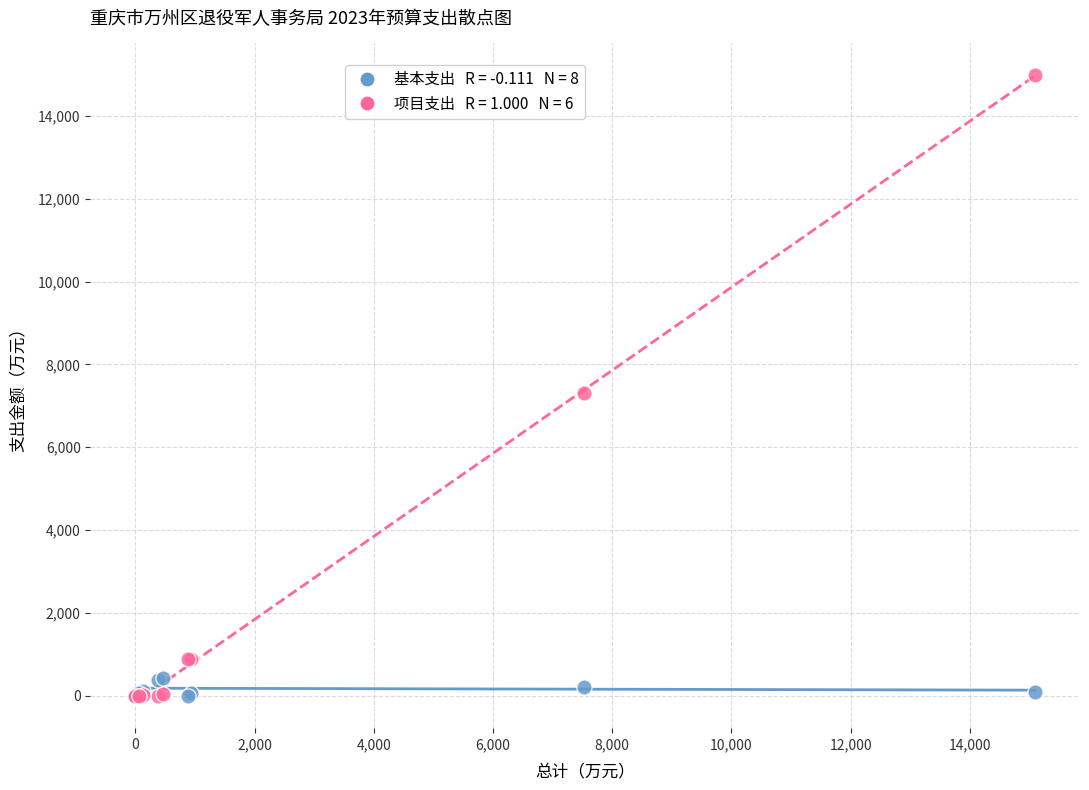

Across all series, what Y value is closest to 7498?

7305.1